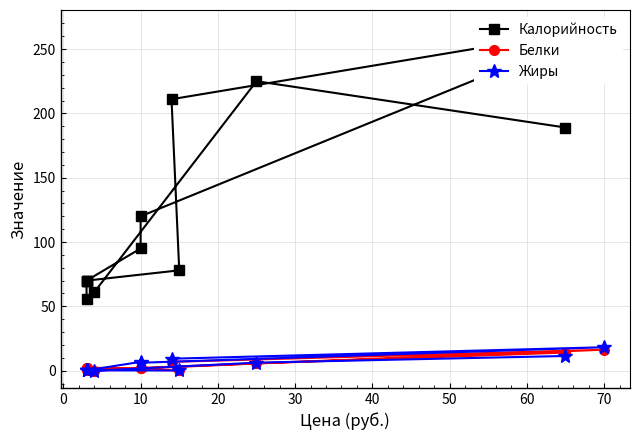

Which series has the largest total across all categories?

Калорийность